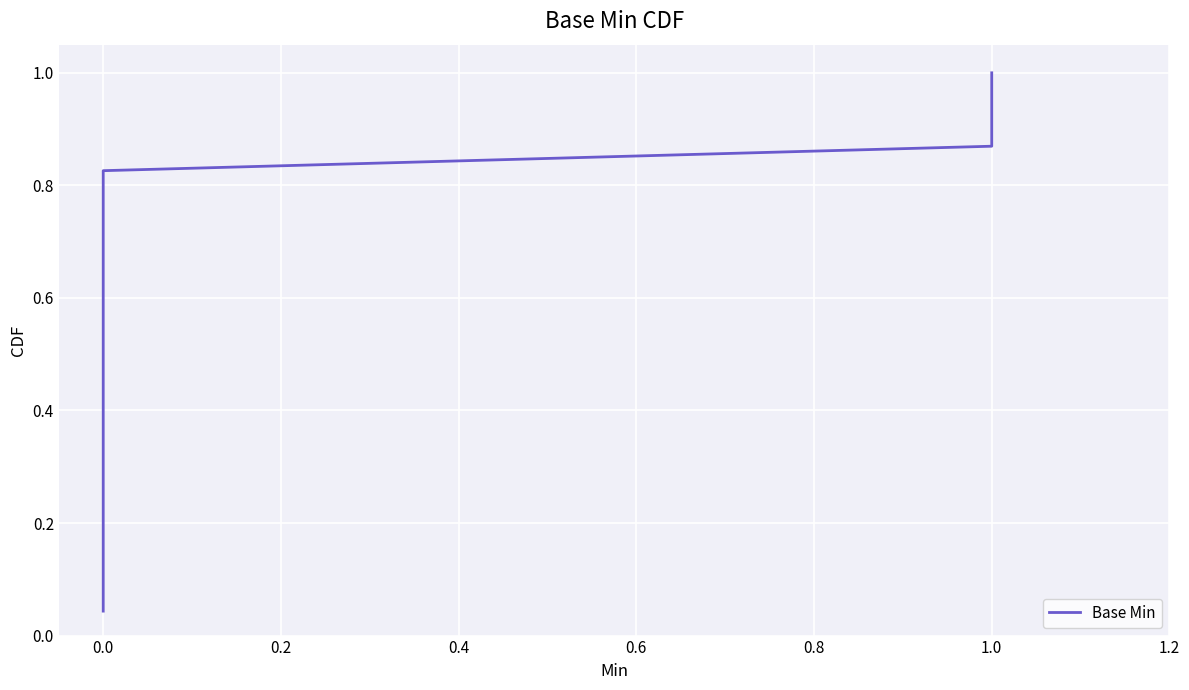

Between 18 and 0.4, which is larger?

18